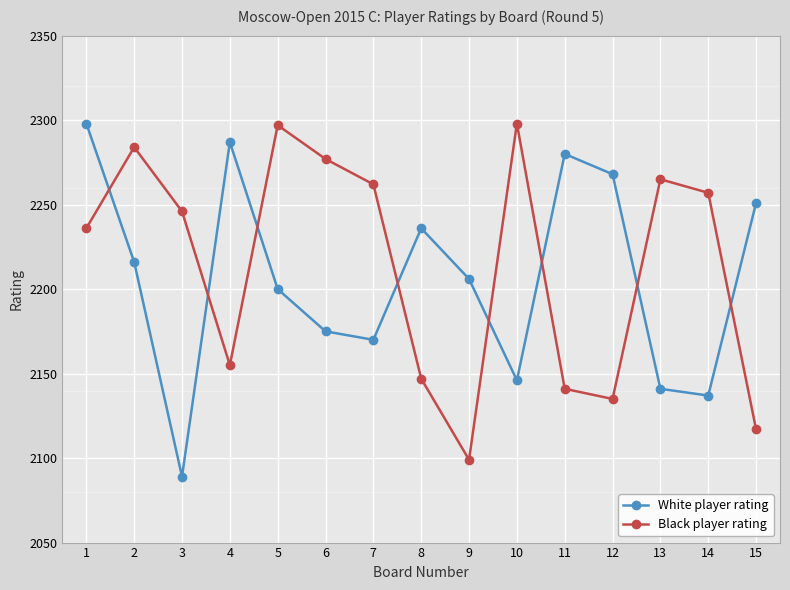

Between which two adjacent categories do Black player rating and White player rating first intersect?

1 and 2